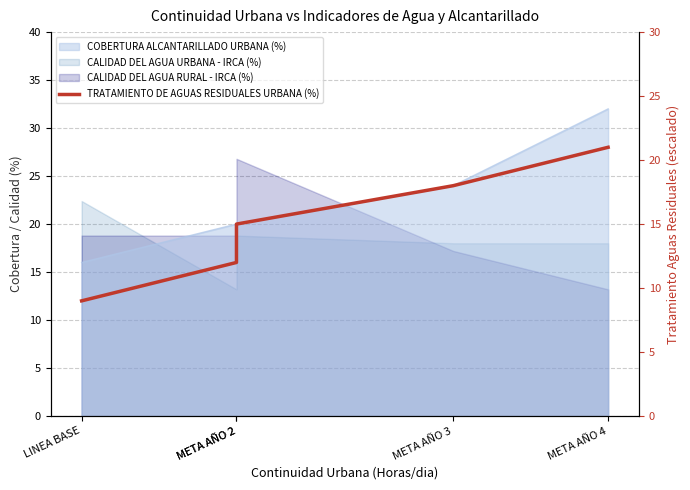

What value does the data have at META AÑO 2?

15